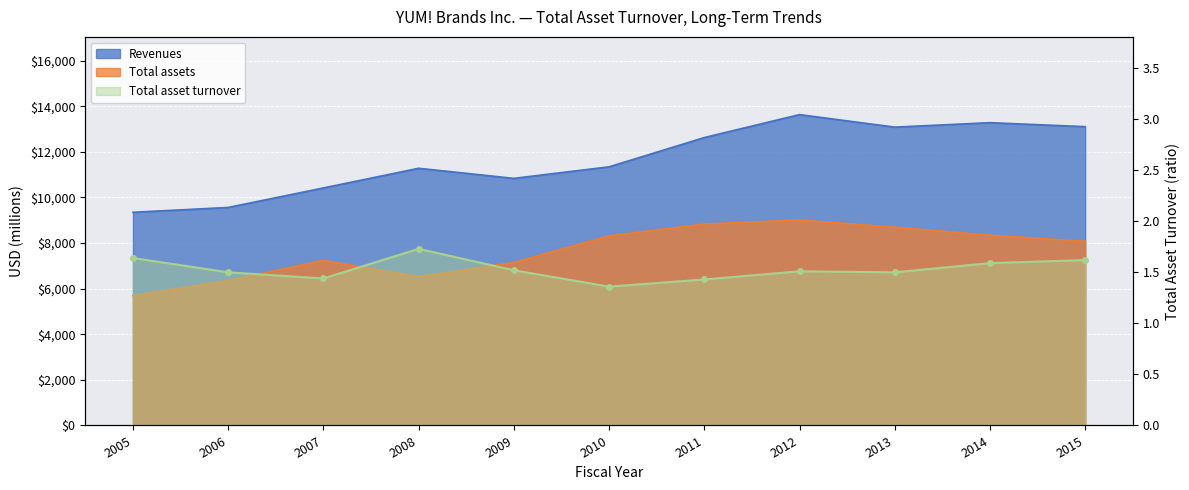

At which category is the sum across all series the highest?

2012